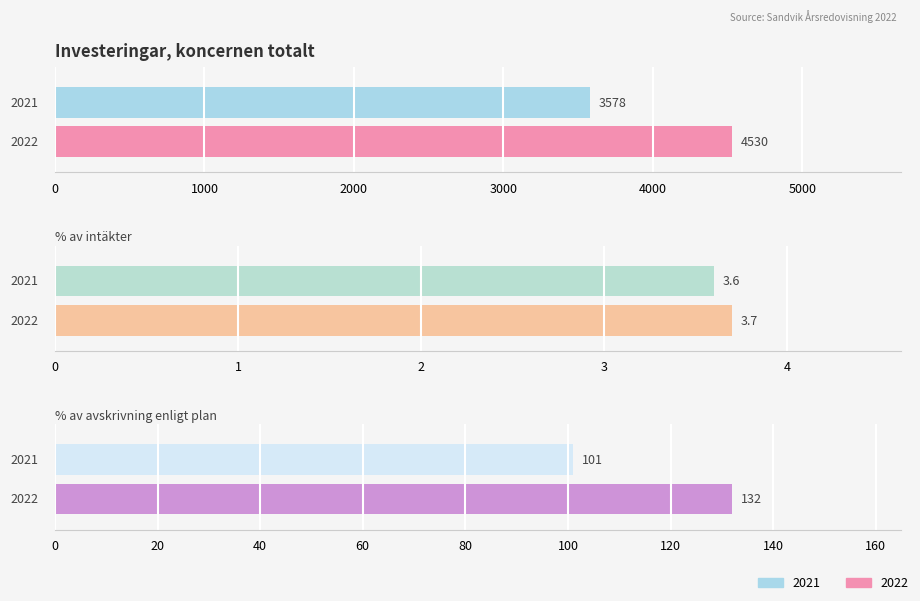

What is the greatest value displayed?

4530.0